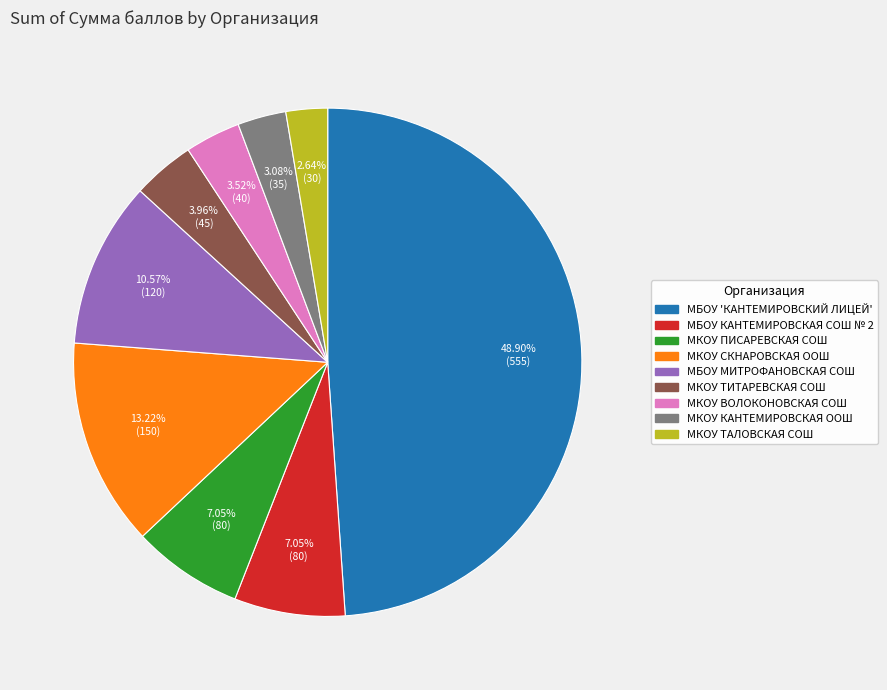

Is there a majority slice in this chart?

No